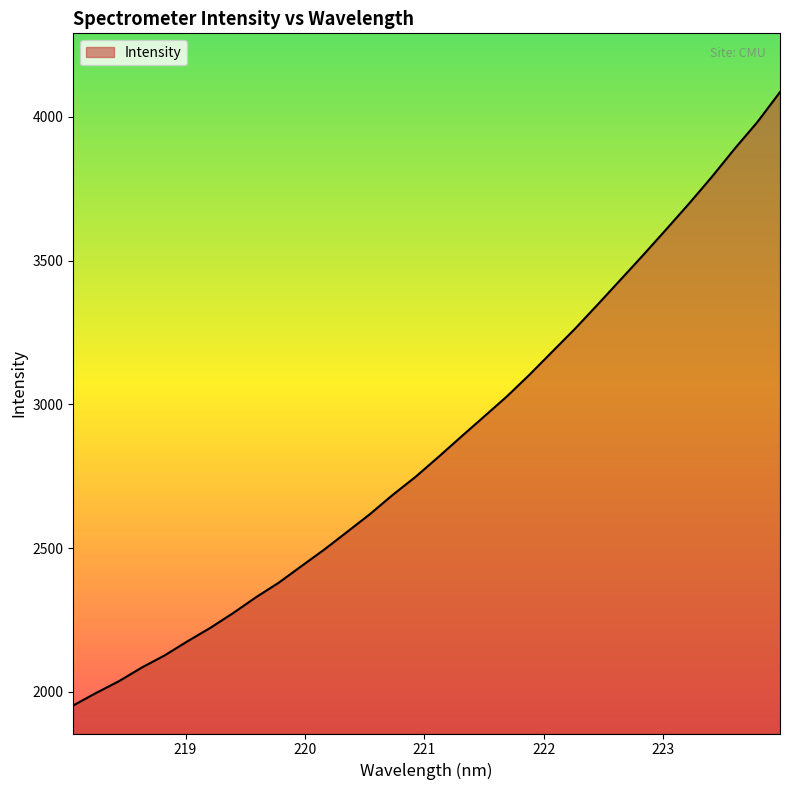

What is the difference between the maximum and minimum values?

2133.3